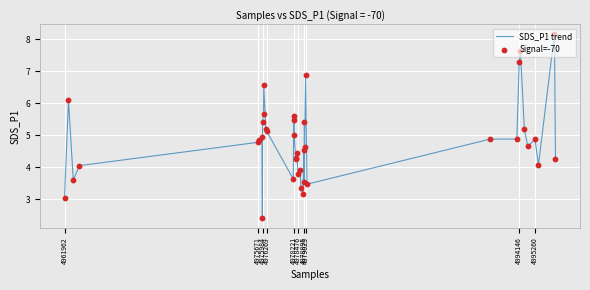

What is the greatest value displayed?

8.2